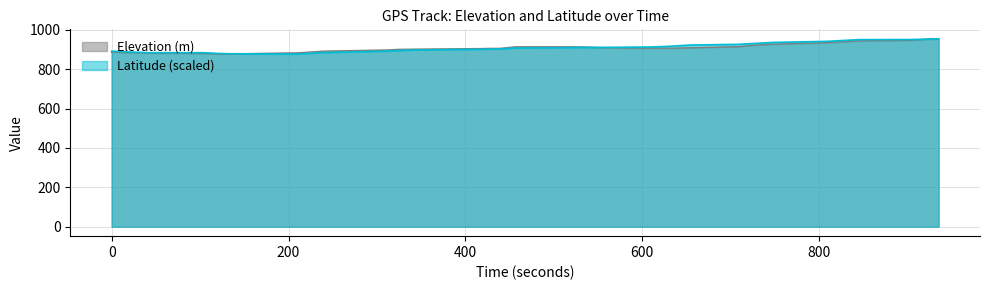

What is the maximum value for Latitude (scaled)?

954.0